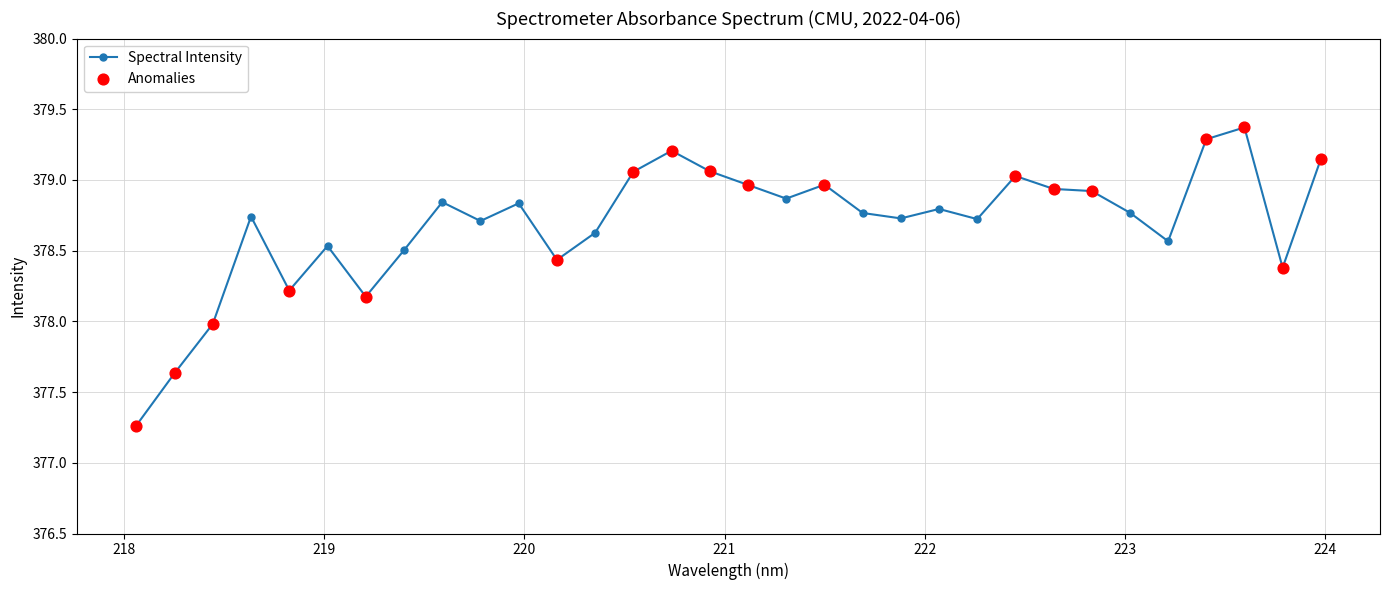

What is the value of the 29th point from the left?

379.3